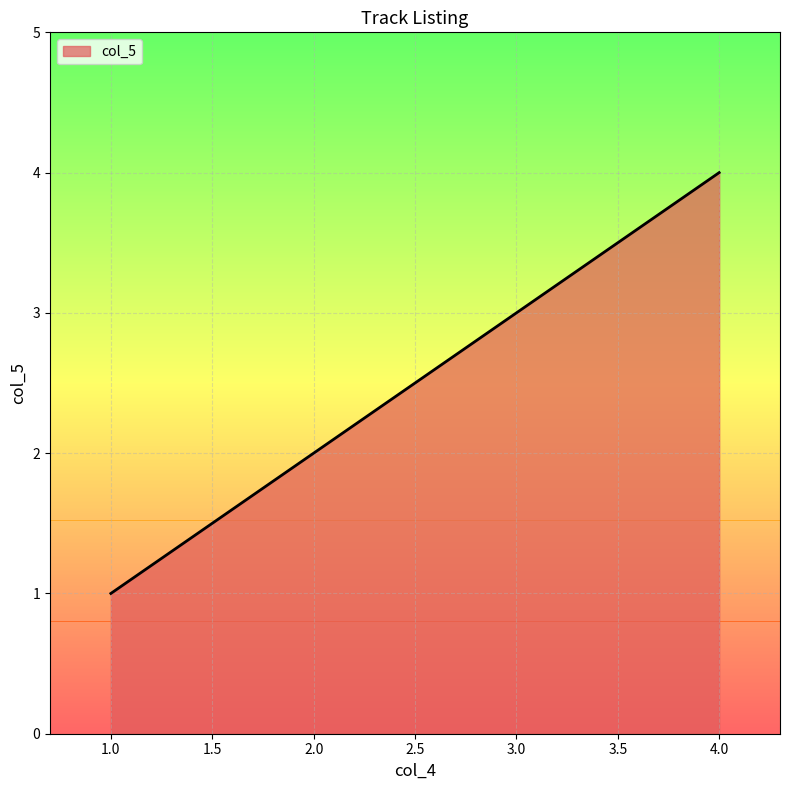

True or false: the data shows 3 at 3.0.

True